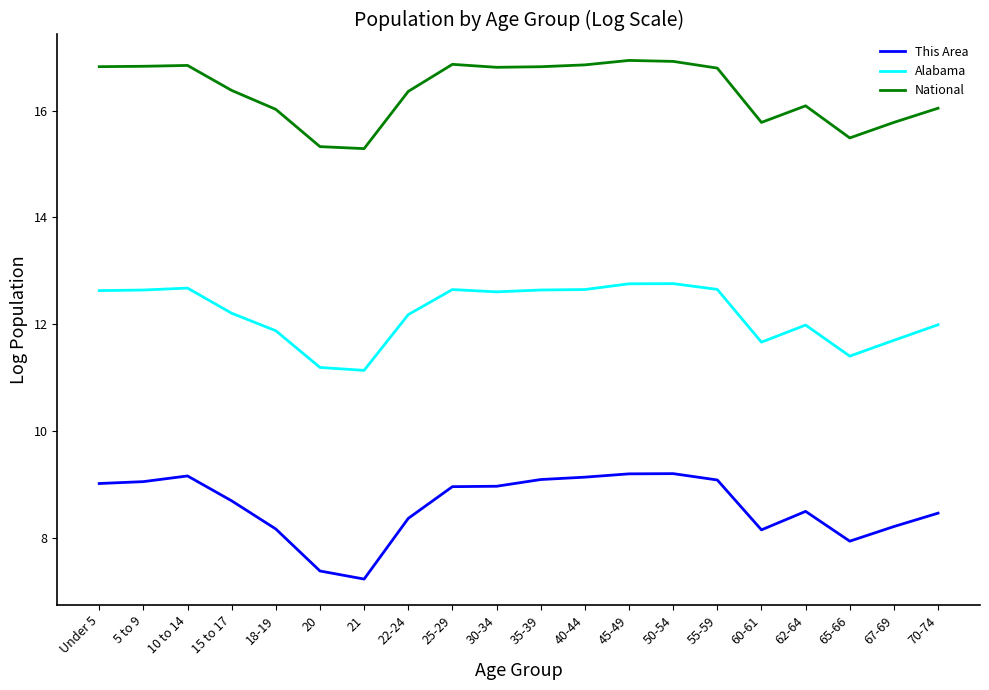

What is the average value of the Alabama series?

12.2